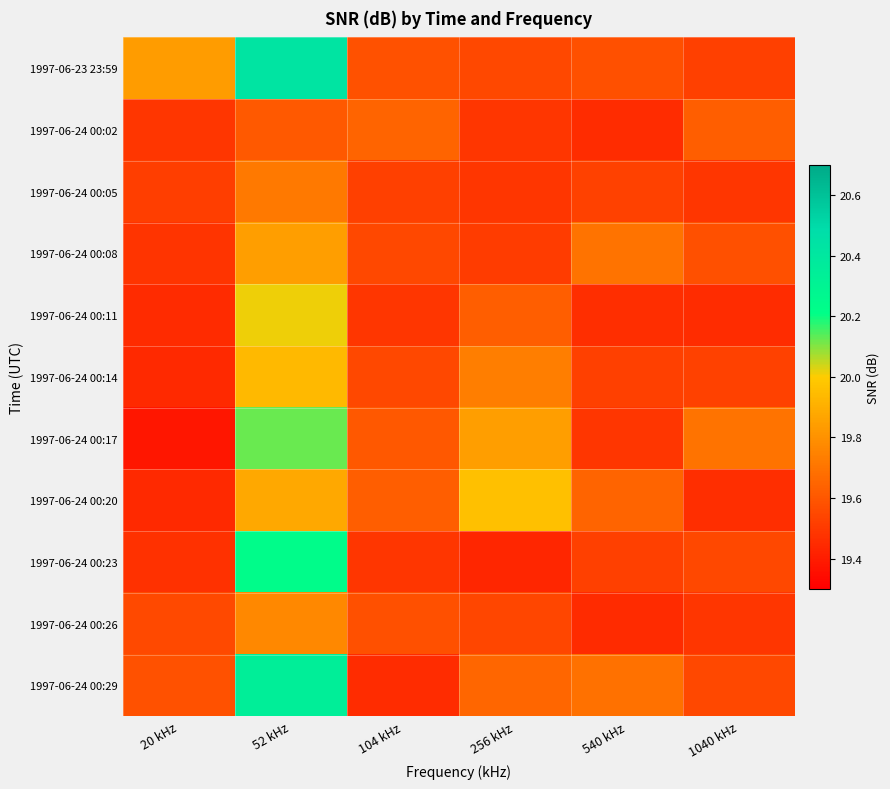

Reading left to right, extract all data points from this chart.

1997-06-23 23:59: 20 kHz=19.8	52 kHz=20.4	104 kHz=19.6	256 kHz=19.6	540 kHz=19.6	1040 kHz=19.5
1997-06-24 00:02: 20 kHz=19.5	52 kHz=19.6	104 kHz=19.6	256 kHz=19.5	540 kHz=19.5	1040 kHz=19.6
1997-06-24 00:05: 20 kHz=19.5	52 kHz=19.7	104 kHz=19.5	256 kHz=19.5	540 kHz=19.5	1040 kHz=19.5
1997-06-24 00:08: 20 kHz=19.5	52 kHz=19.8	104 kHz=19.6	256 kHz=19.5	540 kHz=19.7	1040 kHz=19.6
1997-06-24 00:11: 20 kHz=19.4	52 kHz=20.0	104 kHz=19.5	256 kHz=19.6	540 kHz=19.5	1040 kHz=19.5
1997-06-24 00:14: 20 kHz=19.4	52 kHz=19.9	104 kHz=19.5	256 kHz=19.7	540 kHz=19.5	1040 kHz=19.5
1997-06-24 00:17: 20 kHz=19.4	52 kHz=20.1	104 kHz=19.6	256 kHz=19.8	540 kHz=19.5	1040 kHz=19.7
1997-06-24 00:20: 20 kHz=19.4	52 kHz=19.9	104 kHz=19.6	256 kHz=20.0	540 kHz=19.6	1040 kHz=19.5
1997-06-24 00:23: 20 kHz=19.5	52 kHz=20.2	104 kHz=19.5	256 kHz=19.4	540 kHz=19.5	1040 kHz=19.6
1997-06-24 00:26: 20 kHz=19.6	52 kHz=19.8	104 kHz=19.6	256 kHz=19.5	540 kHz=19.4	1040 kHz=19.5
1997-06-24 00:29: 20 kHz=19.6	52 kHz=20.3	104 kHz=19.5	256 kHz=19.7	540 kHz=19.7	1040 kHz=19.5